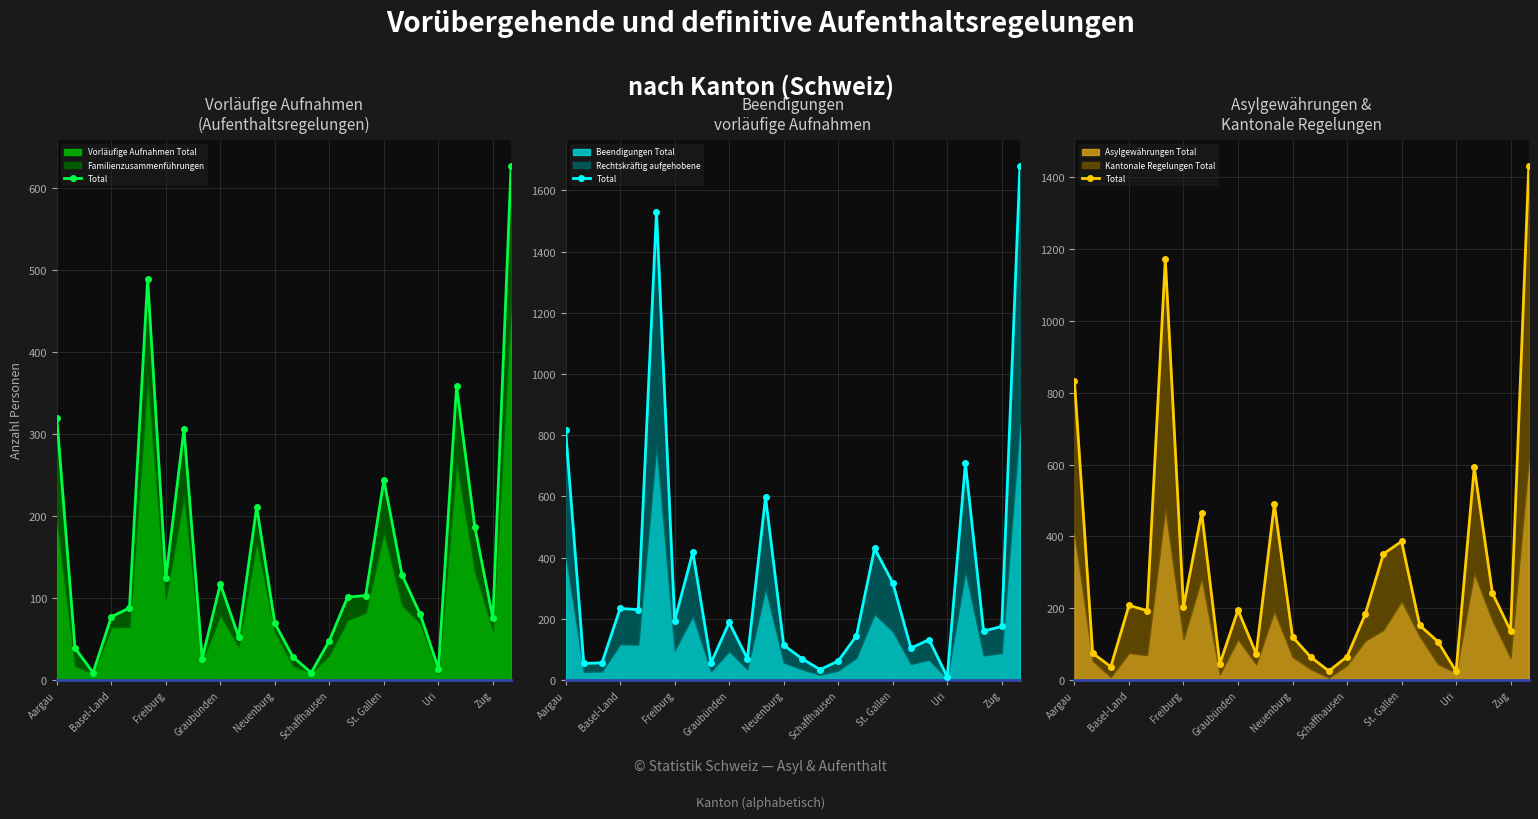

Approximately how many times larger is the value at 23 compared to Graubünden?

1.2